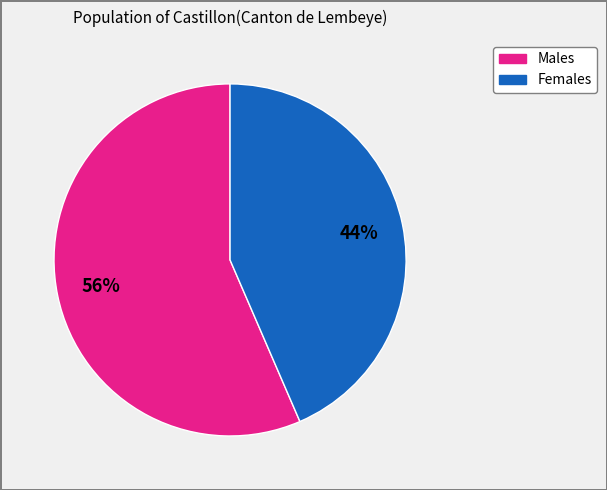

To the nearest percent, what is the average slice percentage?

50%